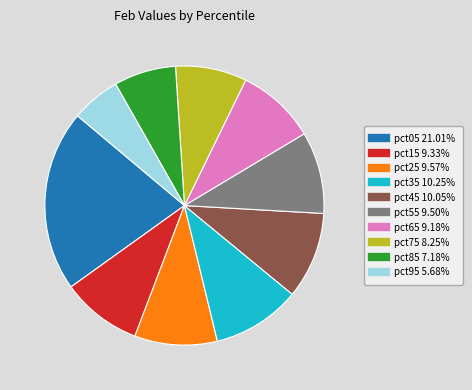

The pct15 slice represents 9% of the pie. True or false?

True